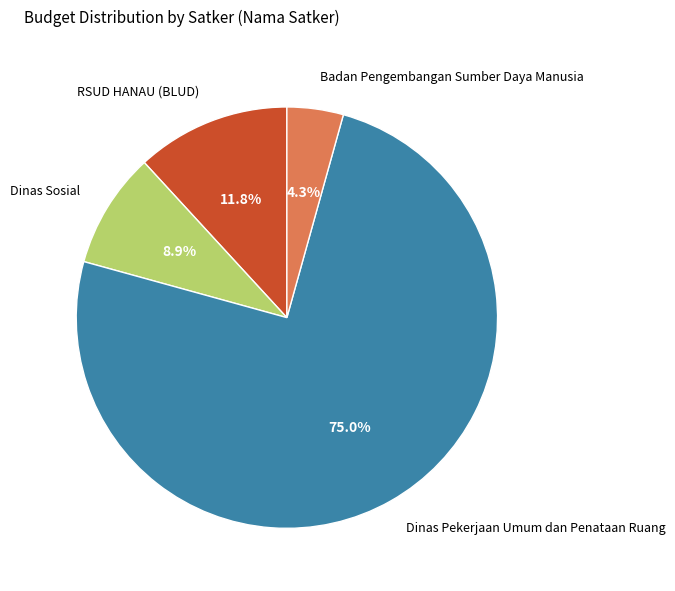

What portion of the pie excludes RSUD HANAU (BLUD)?

88.2%